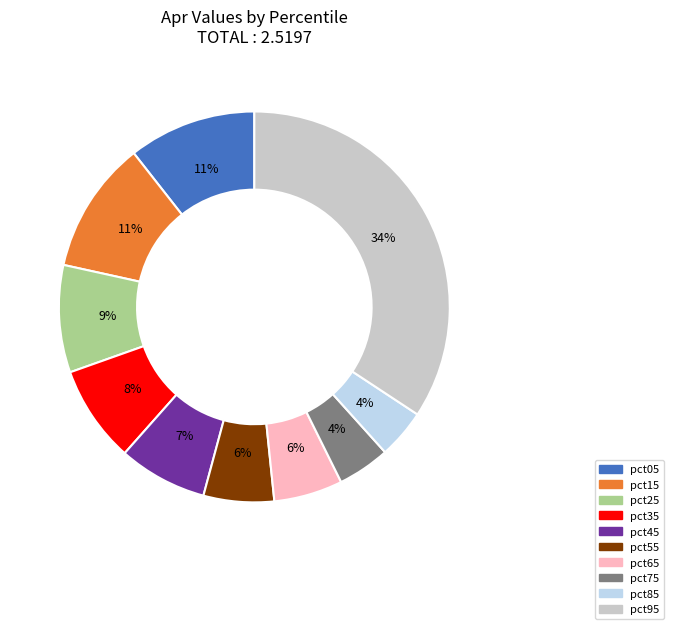

What percentage is the pct65 slice, to the nearest percent?

6%